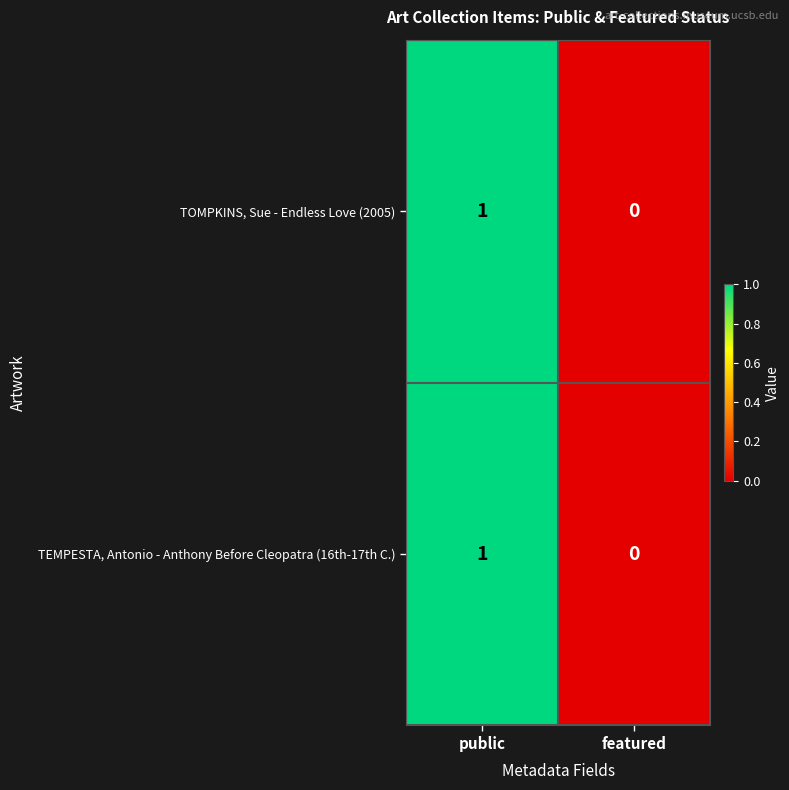

What is the total value across all series at public?

2